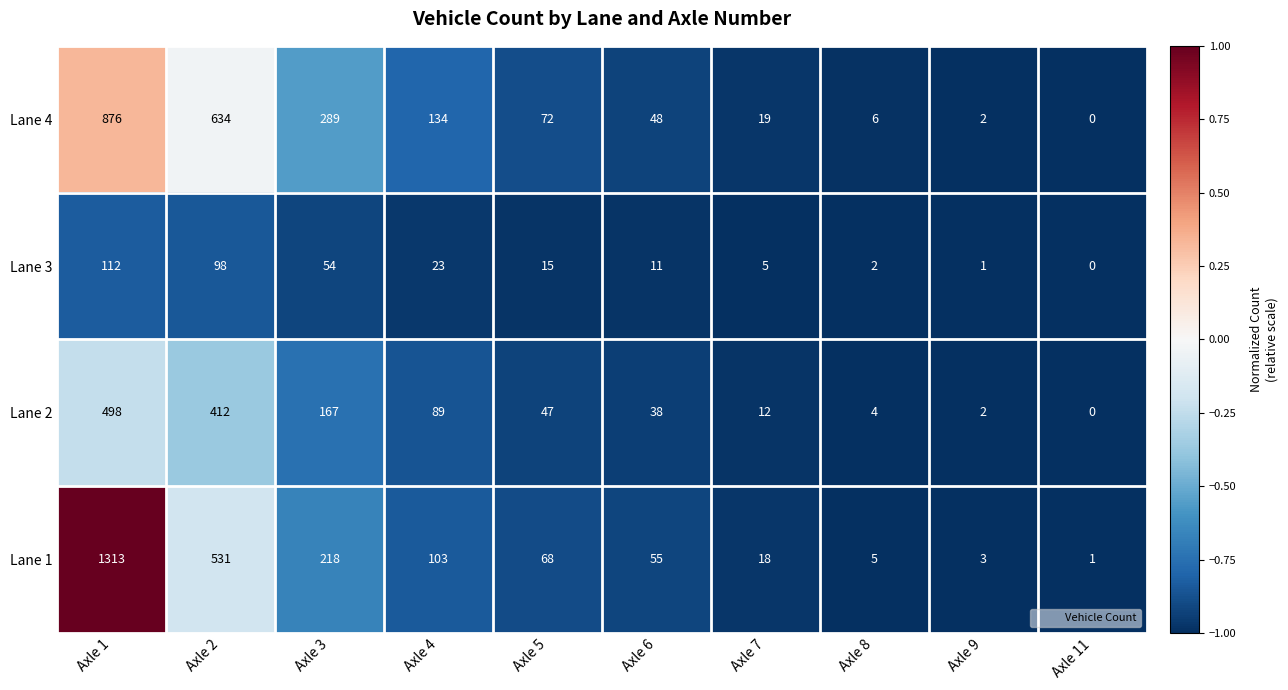

At which category is the sum across all series the highest?

Axle 1